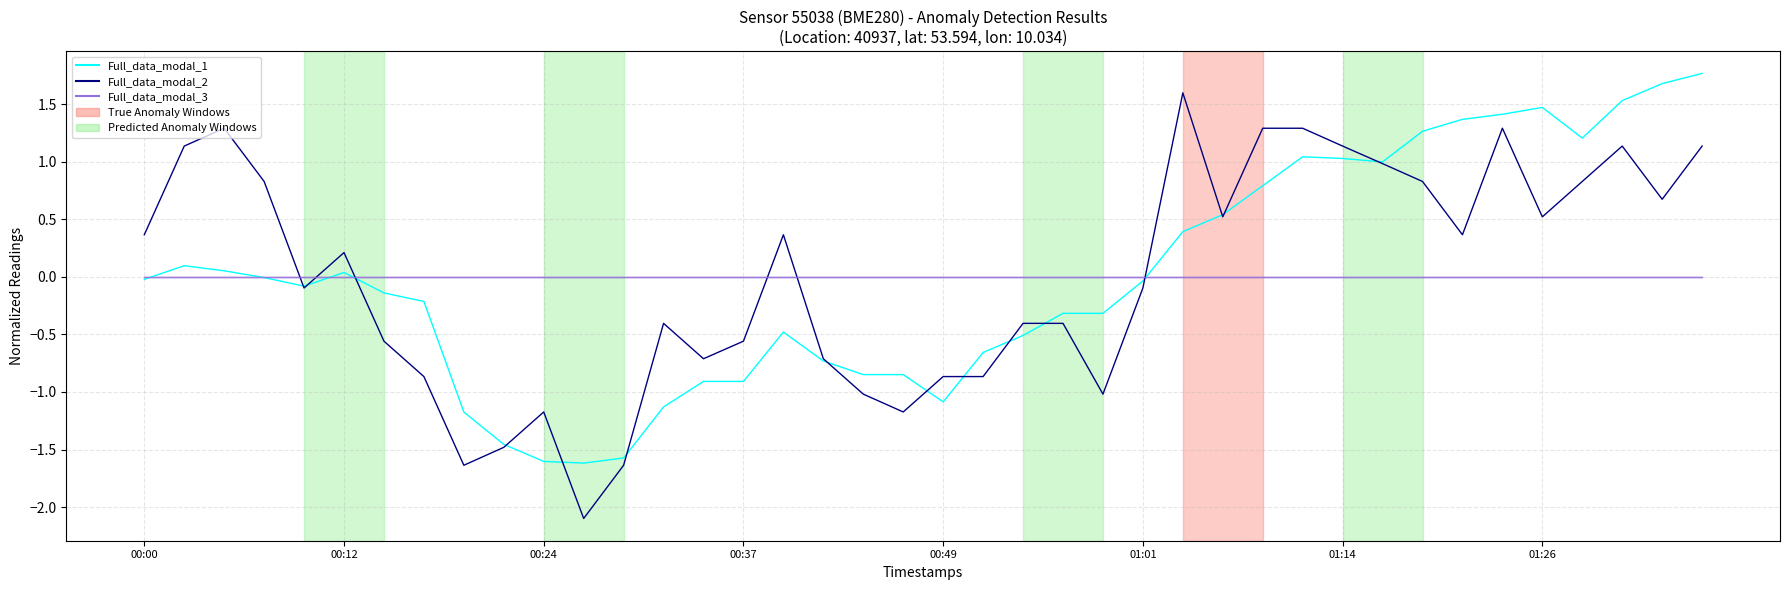

Which series ends up on top after the final intersection of Full_data_modal_3 and Full_data_modal_2?

Full_data_modal_2